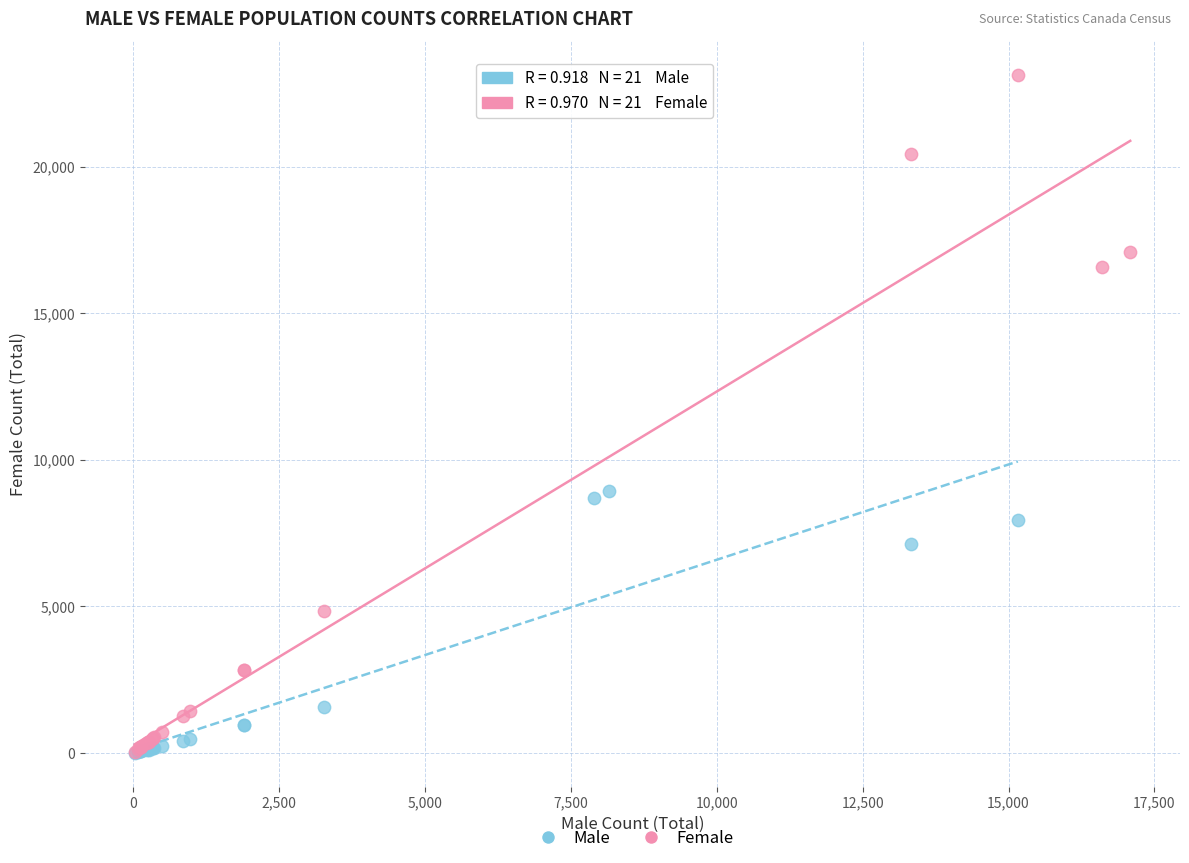

Which series has the largest Y range (max minus min)?

Female